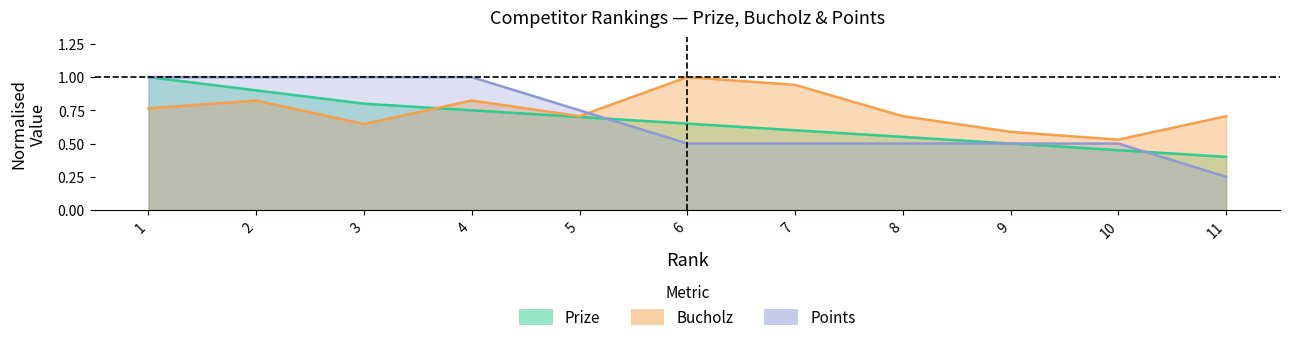

List the labels in order of Points value, smallest first.

11, 6, 7, 8, 9, 10, 5, 1, 2, 3, 4